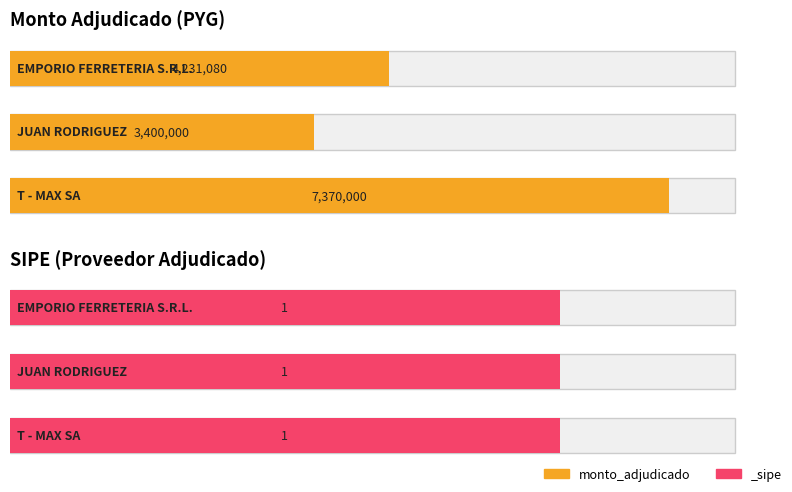

Which series changed the most between JUAN RODRIGUEZ and T - MAX SA?

monto_adjudicado